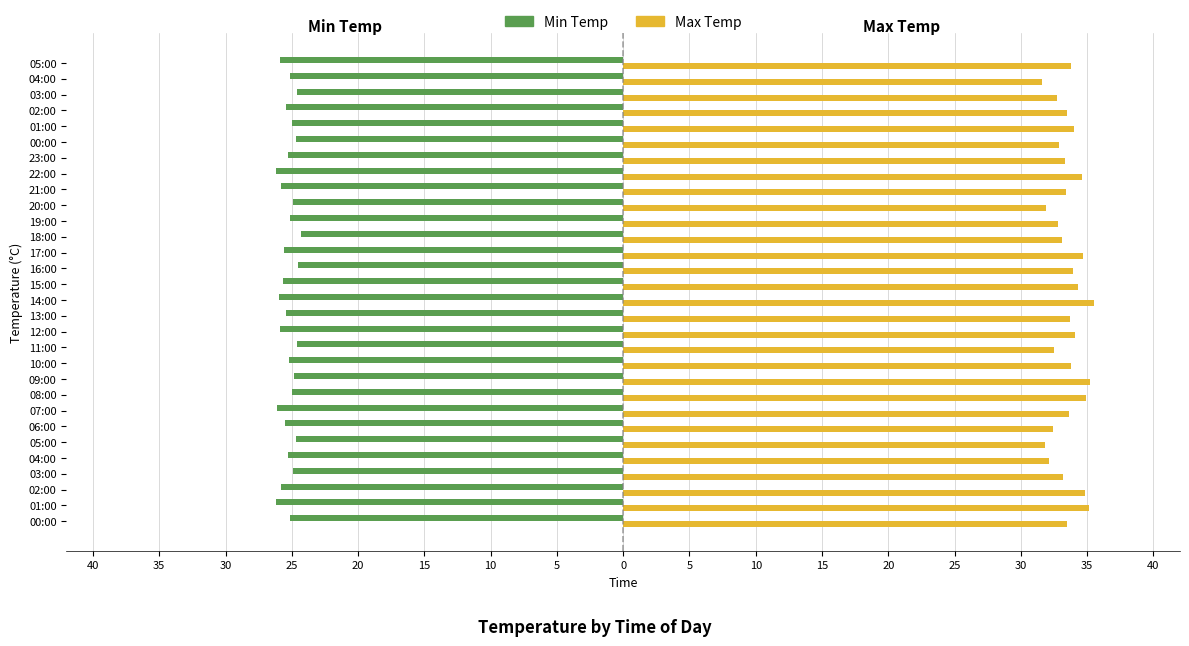

Rank the series by their maximum value, from lowest to highest.

Min Temp, Max Temp